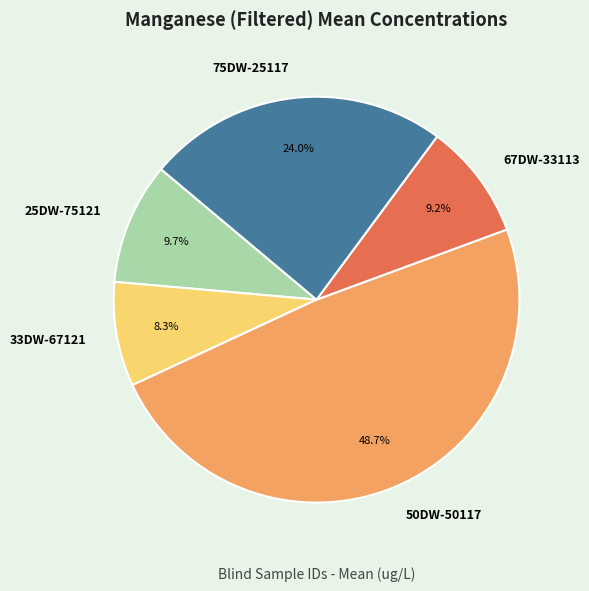

The 33DW-67121 slice represents 18% of the pie. True or false?

False